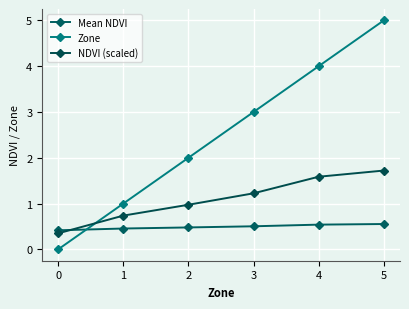

What is the total value across all series at 0?

0.8